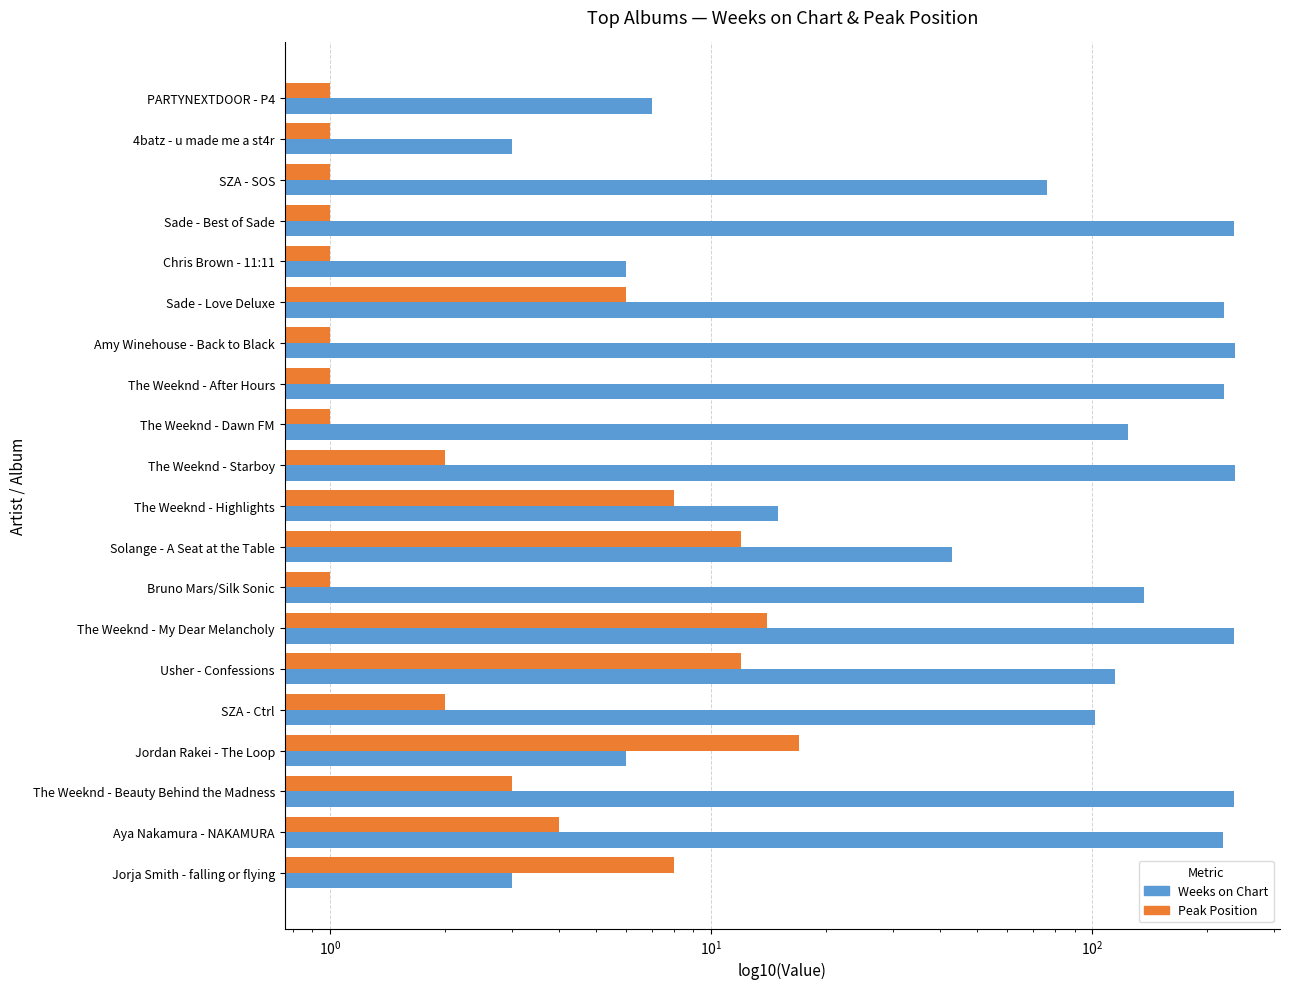

Which series has the widest spread of values?

Weeks on Chart